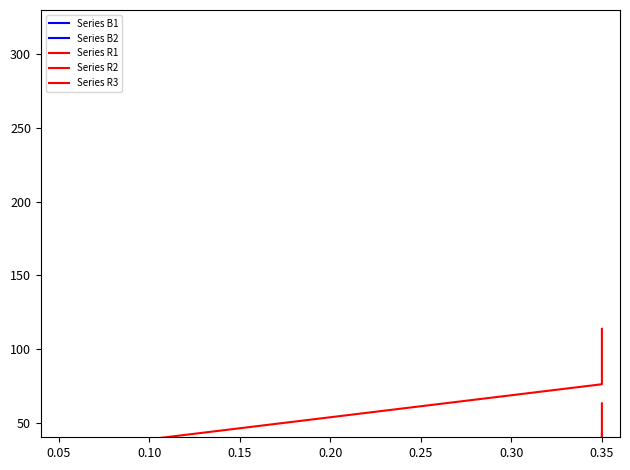

What is the difference between the maximum and minimum values in the Series R3 series?

81.6